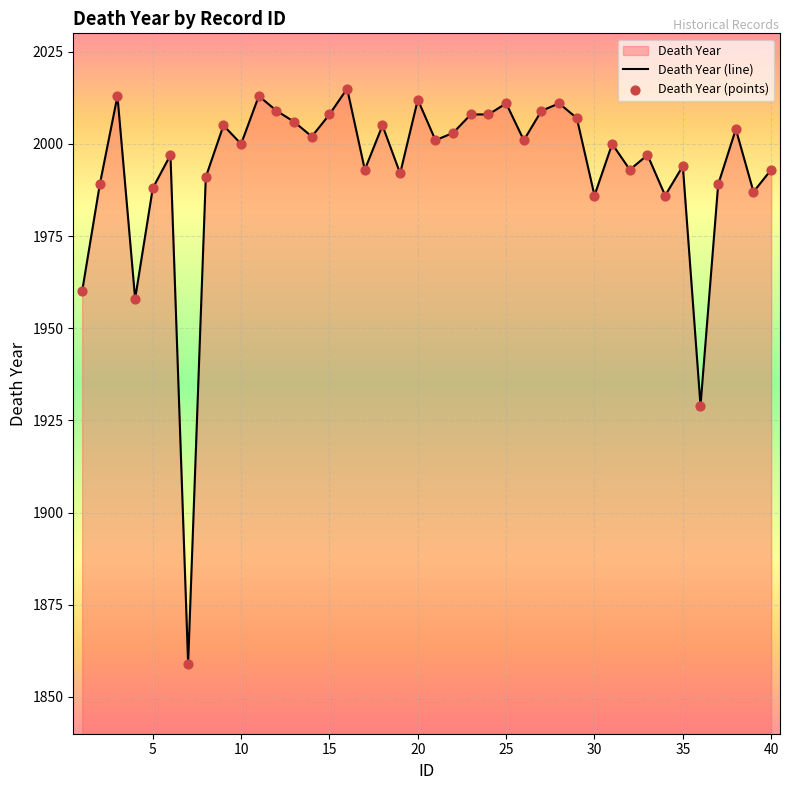

Which has a higher value, 22 or 38?

38